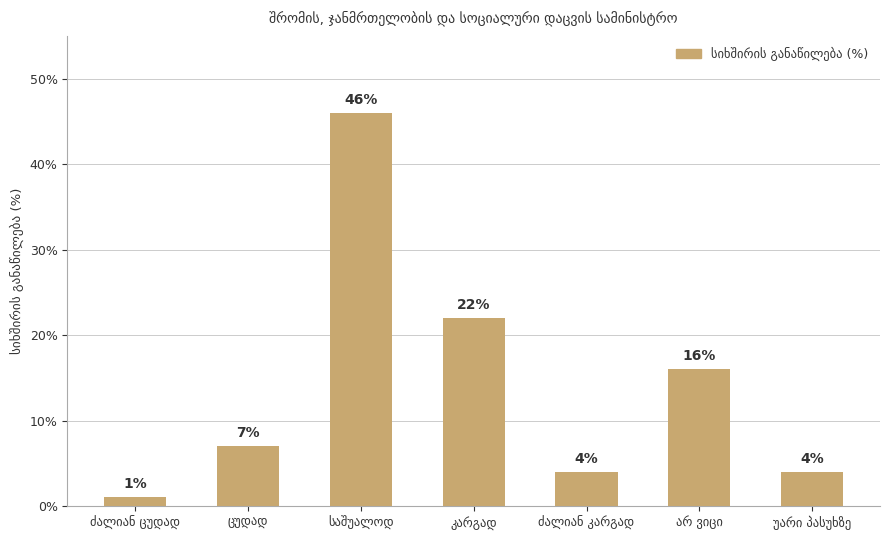

Reading left to right, transcribe all the data shown in this chart.

1	7	46	22	4	16	4